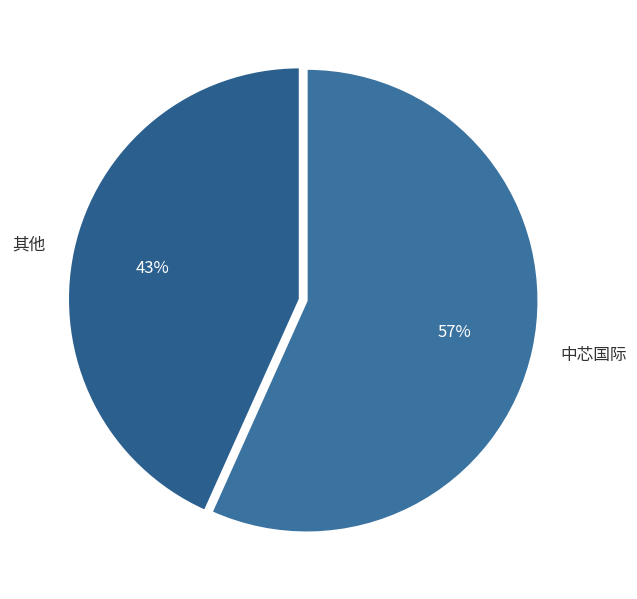

Which has a higher value, 其他 or 中芯国际?

中芯国际